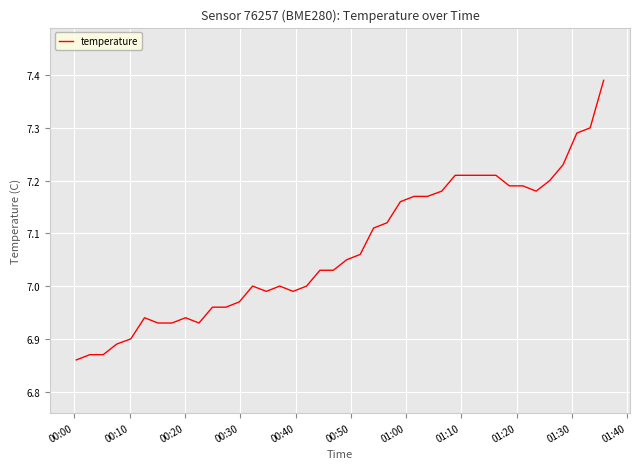

What is the difference between the maximum and minimum values?

0.5